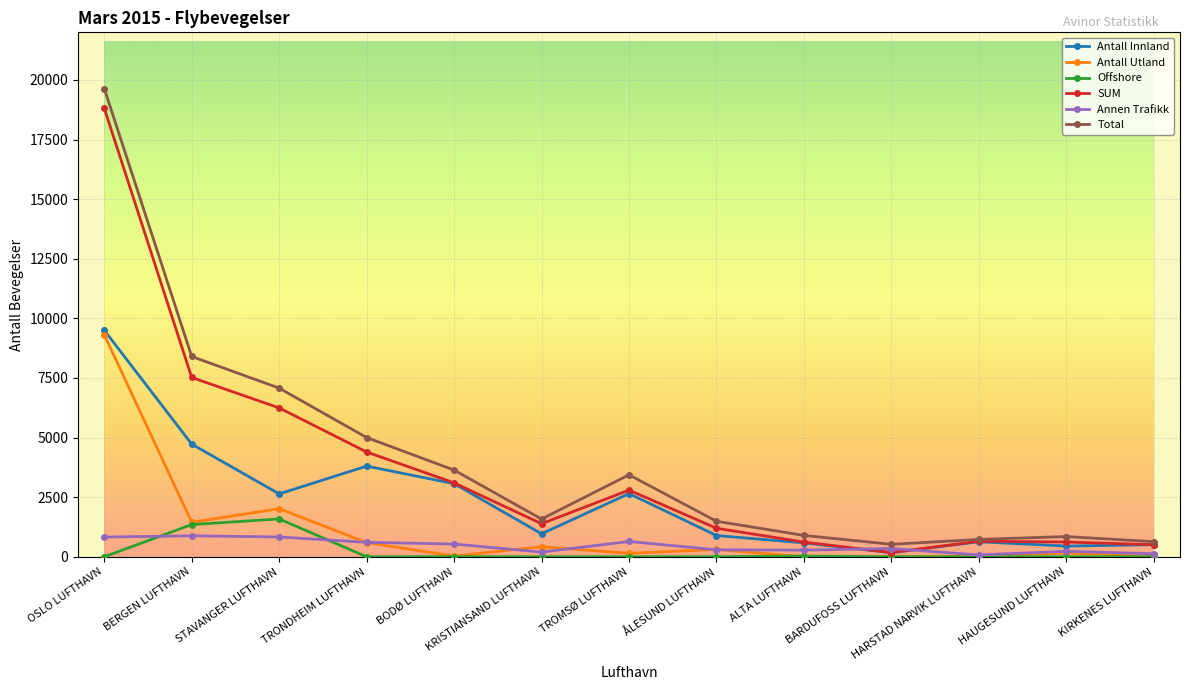

Count the number of categories in the chart.

13